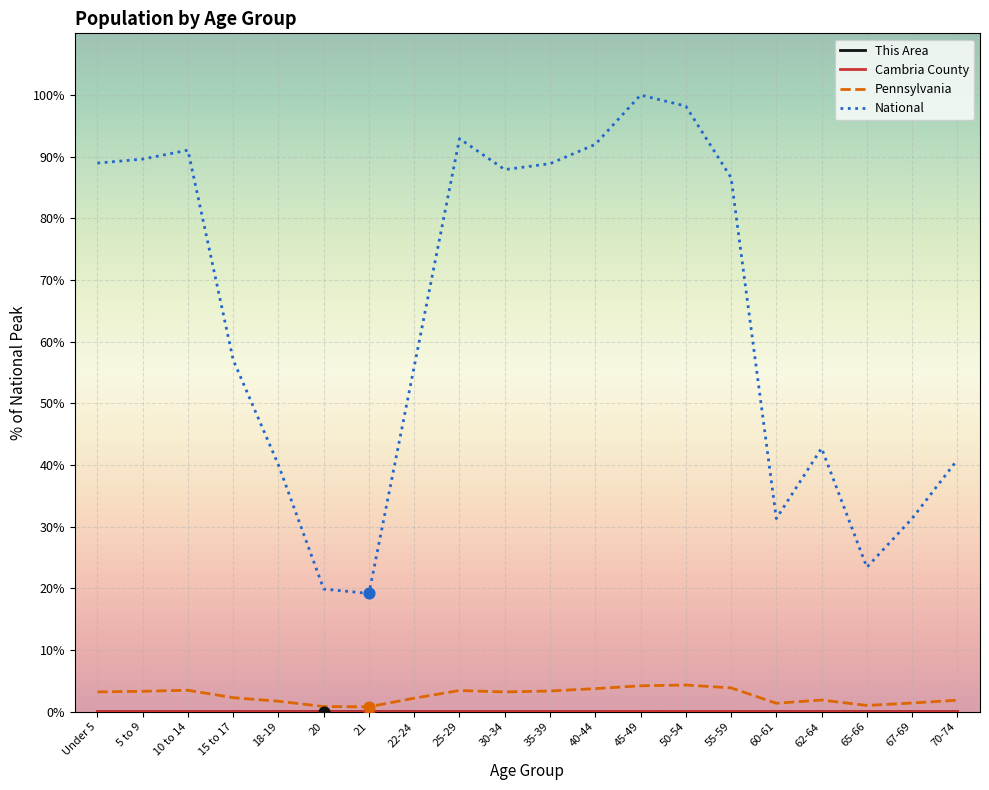

Which series has the largest range (max minus min)?

National